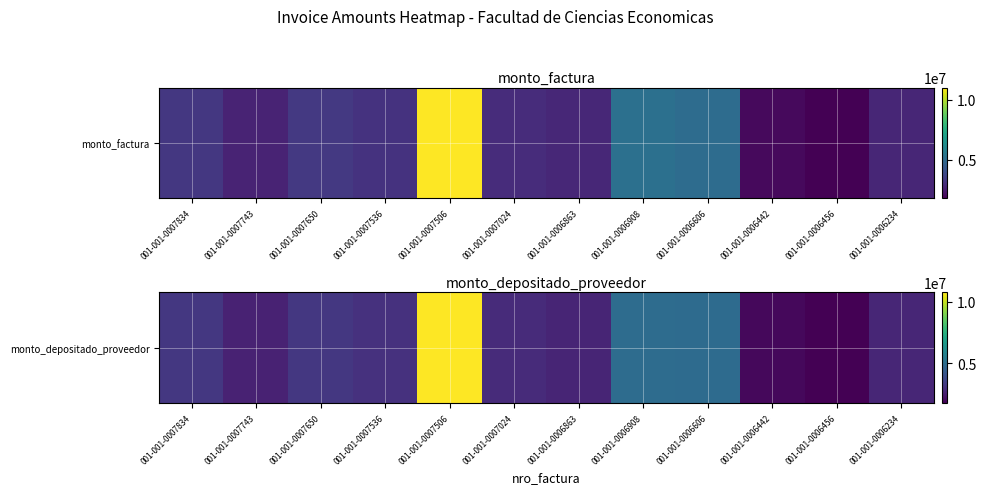

Rank the categories by value from lowest to highest.

001-001-0006456, 001-001-0006442, 001-001-0007743, 001-001-0006863, 001-001-0006234, 001-001-0007024, 001-001-0007536, 001-001-0007834, 001-001-0007650, 001-001-0006606, 001-001-0006908, 001-001-0007506